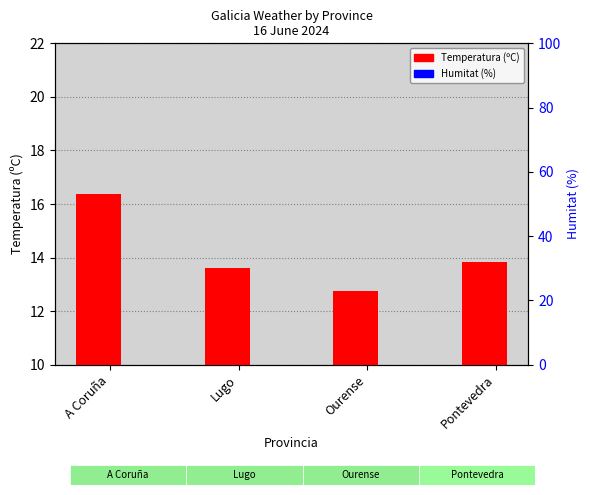

What is the minimum value for Temperatura (ºC)?

12.8